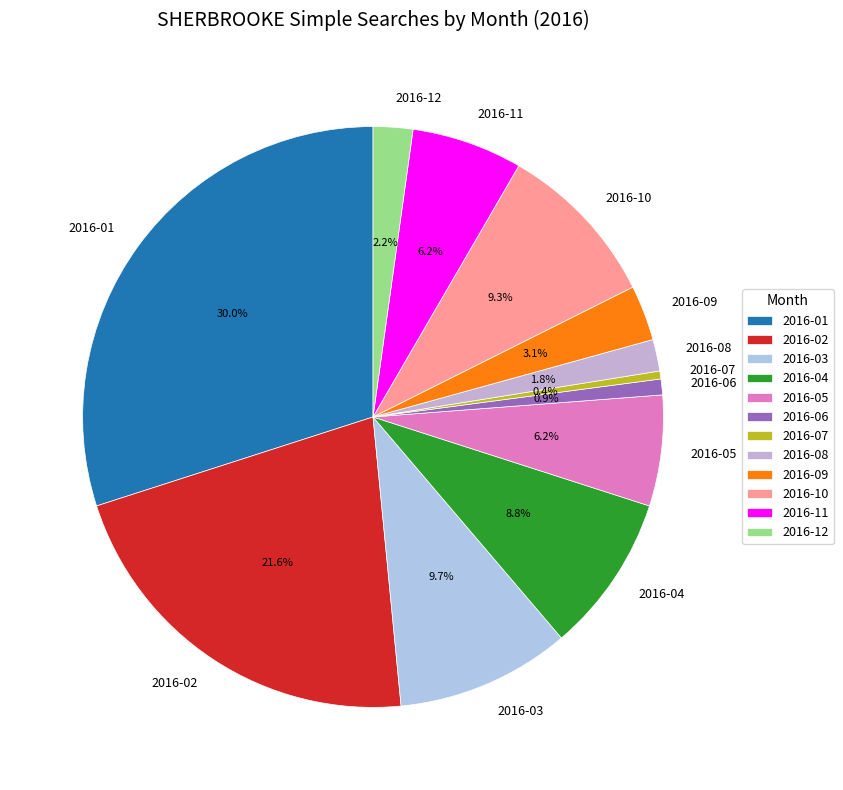

How many slices are in this pie chart?

12